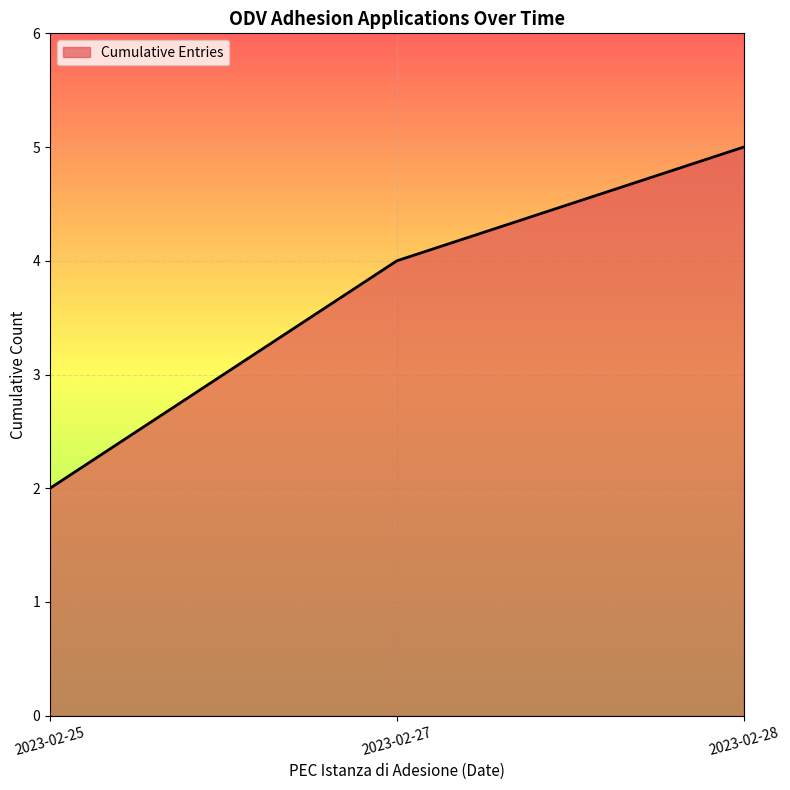

Reading left to right, transcribe all the data shown in this chart.

2023-02-25=2	2023-02-27=4	2023-02-28=5